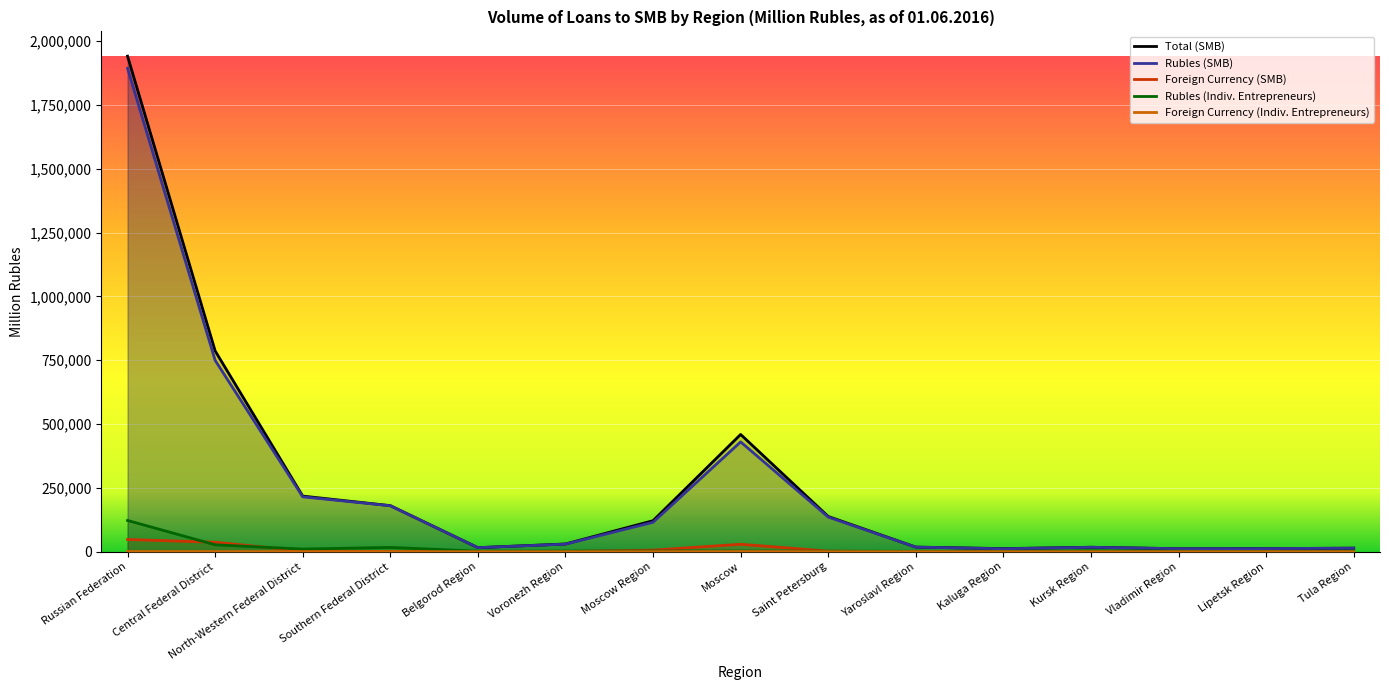

What position from the right is Lipetsk Region?

2